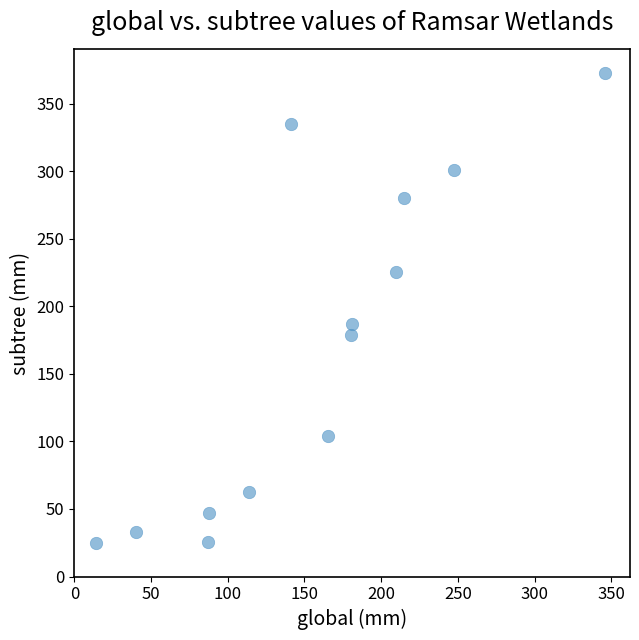

What is the range of Y values (max minus min)?

348.0